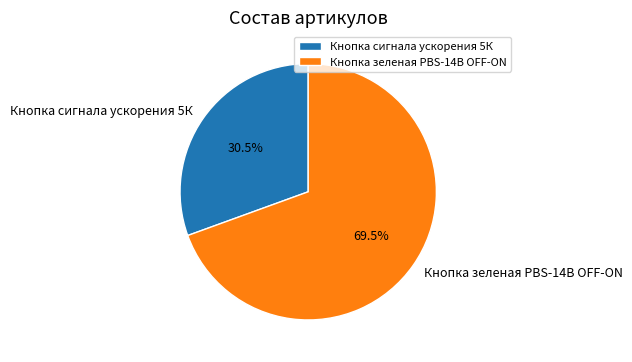

Which slice is the largest?

Кнопка зеленая PBS-14B OFF-ON